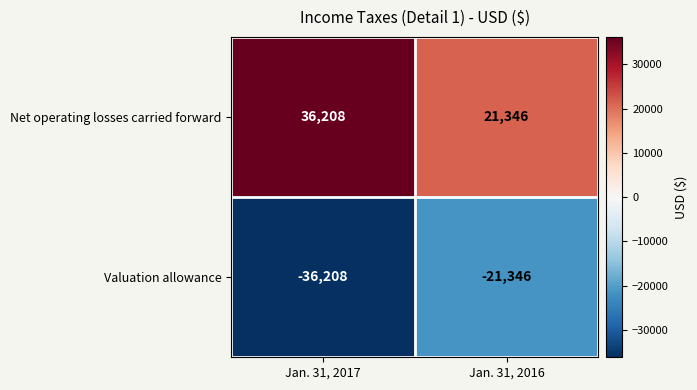

List the series in order of their peak value, lowest first.

Valuation allowance, Net operating losses carried forward